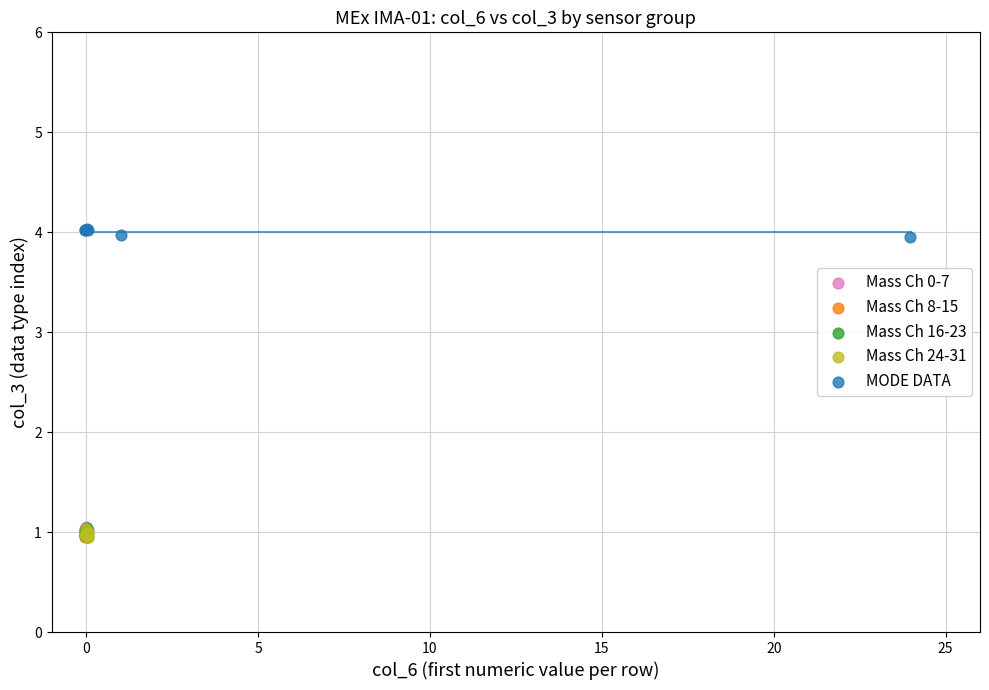

Which series reaches the maximum Y coordinate?

MODE DATA